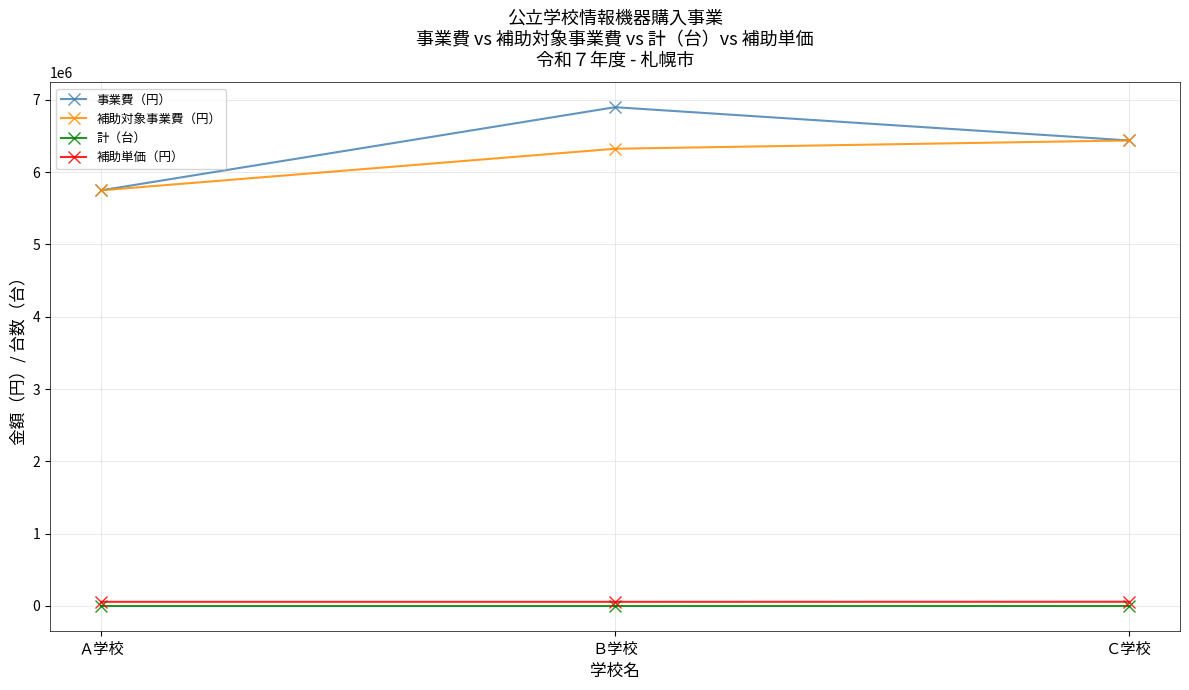

What is the maximum value shown in the chart?

6900000